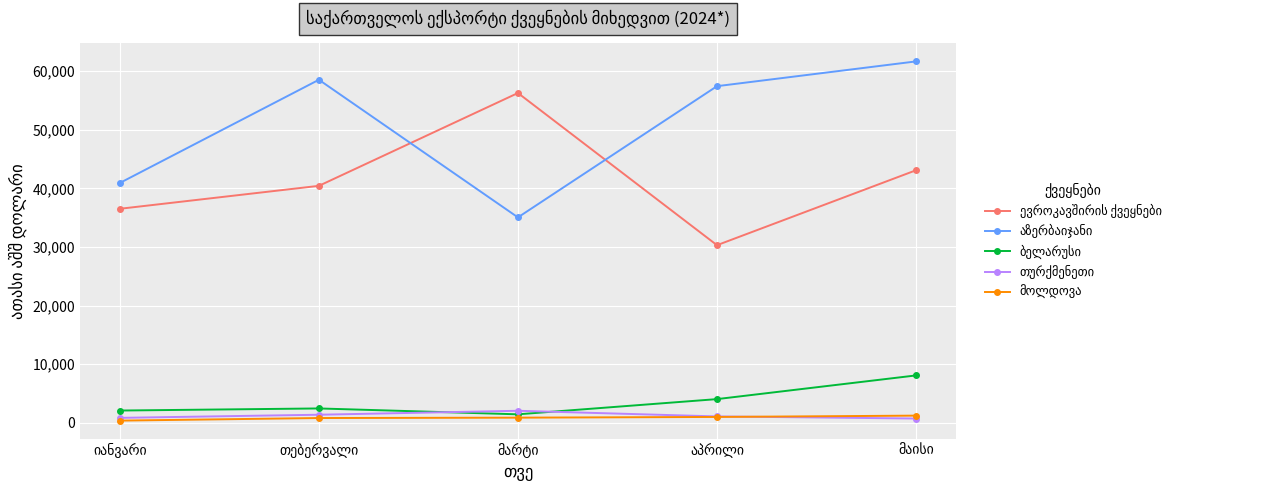

What is the greatest value displayed?

61668.1